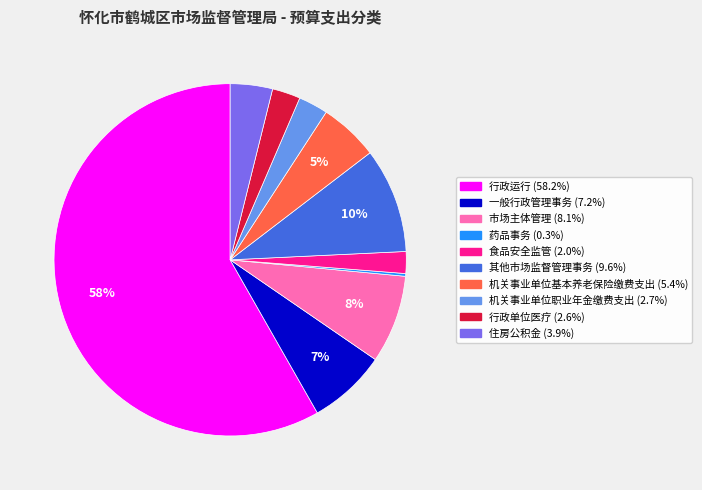

To the nearest percent, what is the average slice percentage?

10%